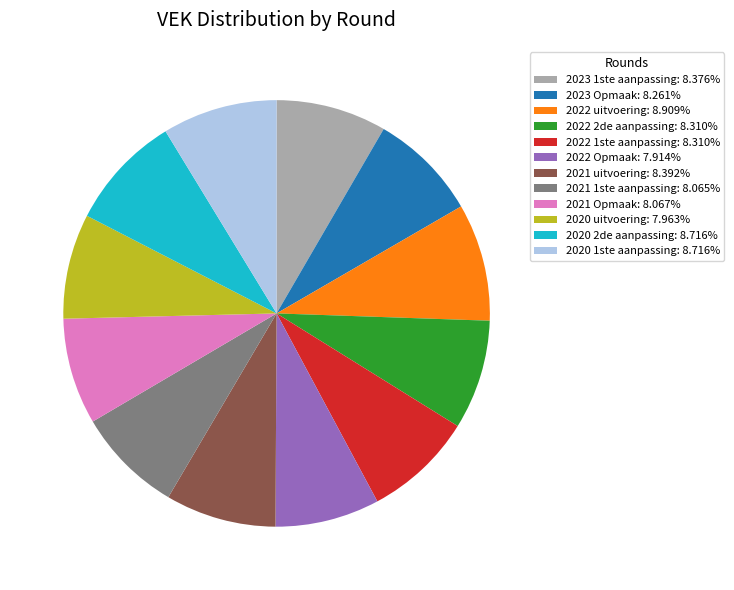

Is there a majority slice in this chart?

No